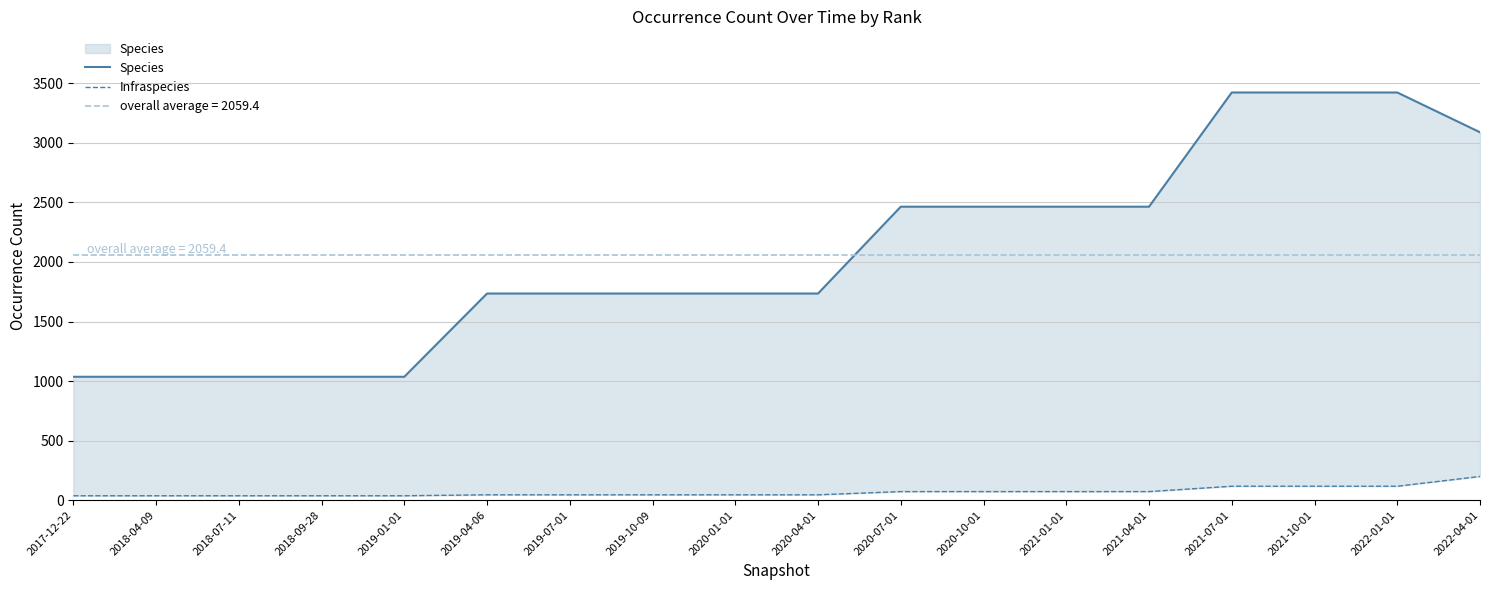

Which category has the highest value in the Species series?

2021-07-01